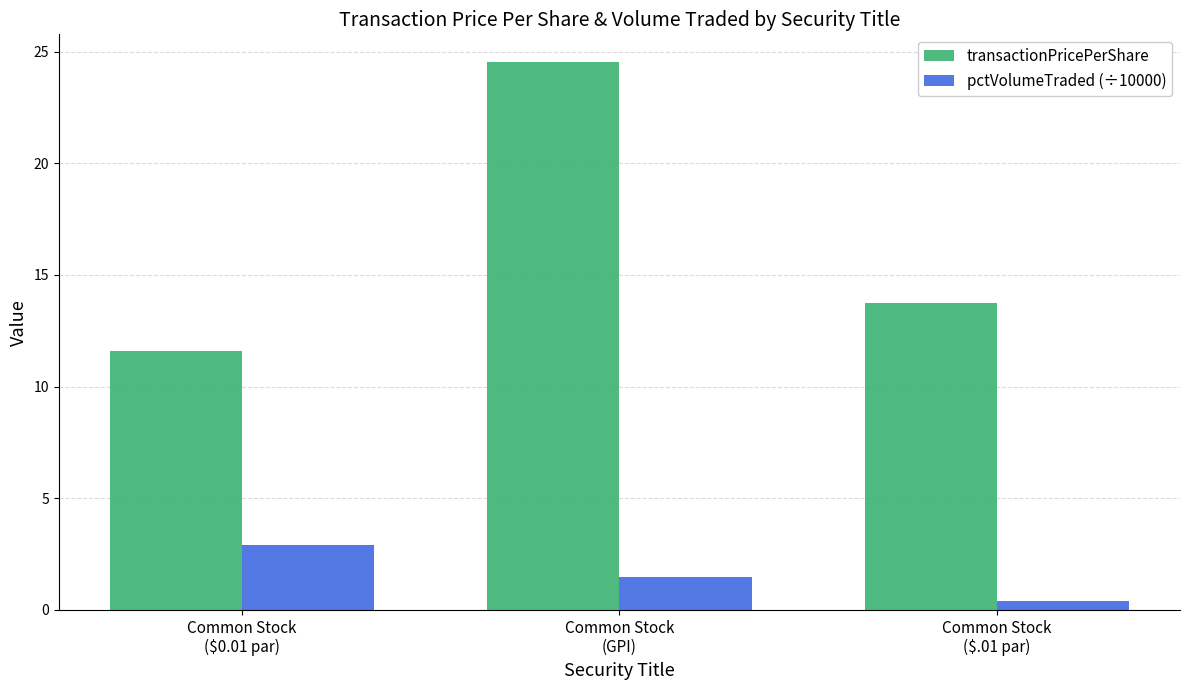

Which series has the widest spread of values?

transactionPricePerShare